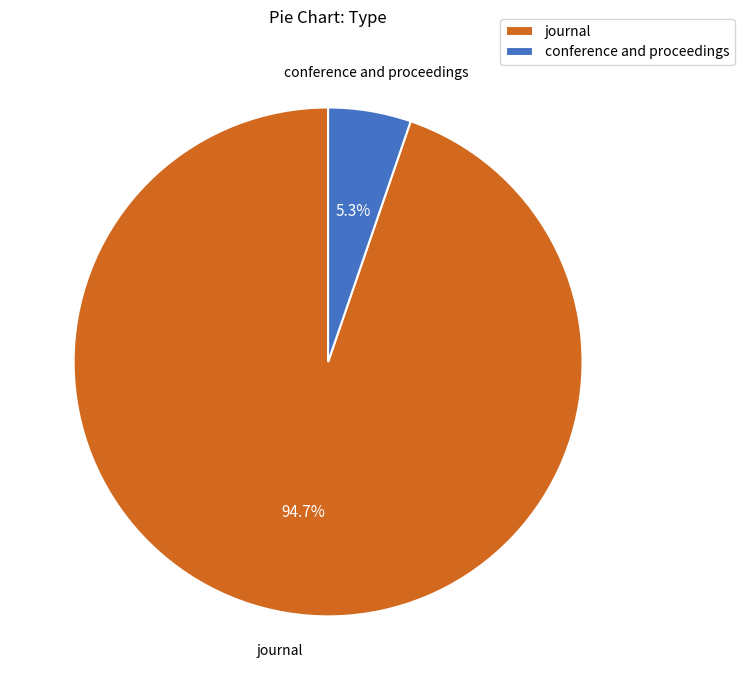

Does journal account for over 50% of the chart?

Yes